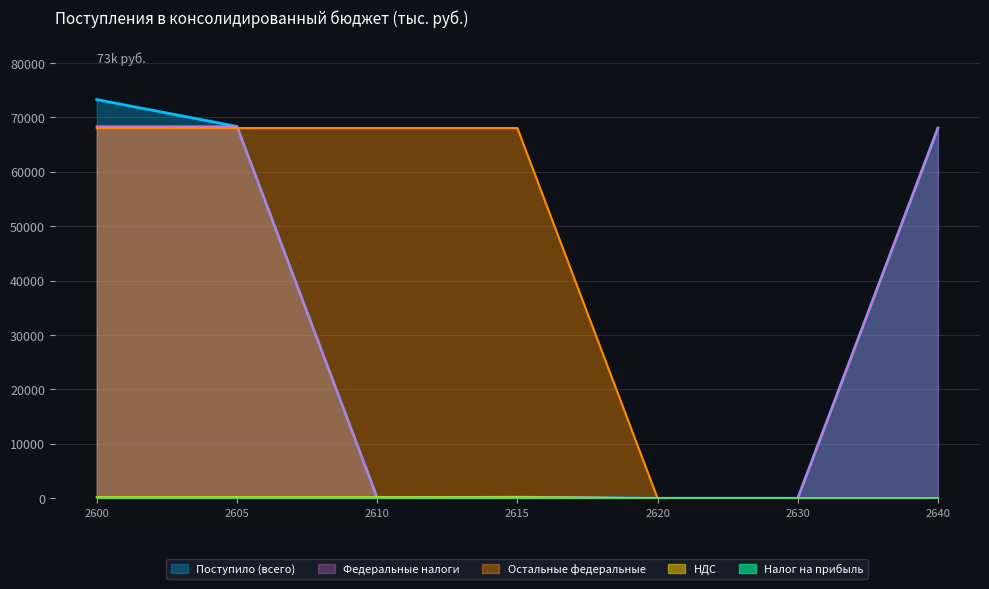

The value of Поступило (всего) at 2630 is 45079. True or false?

False